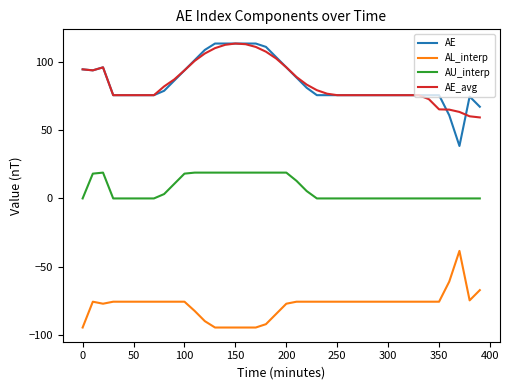

True or false: AU_interp and AE_avg intersect in this chart.

False